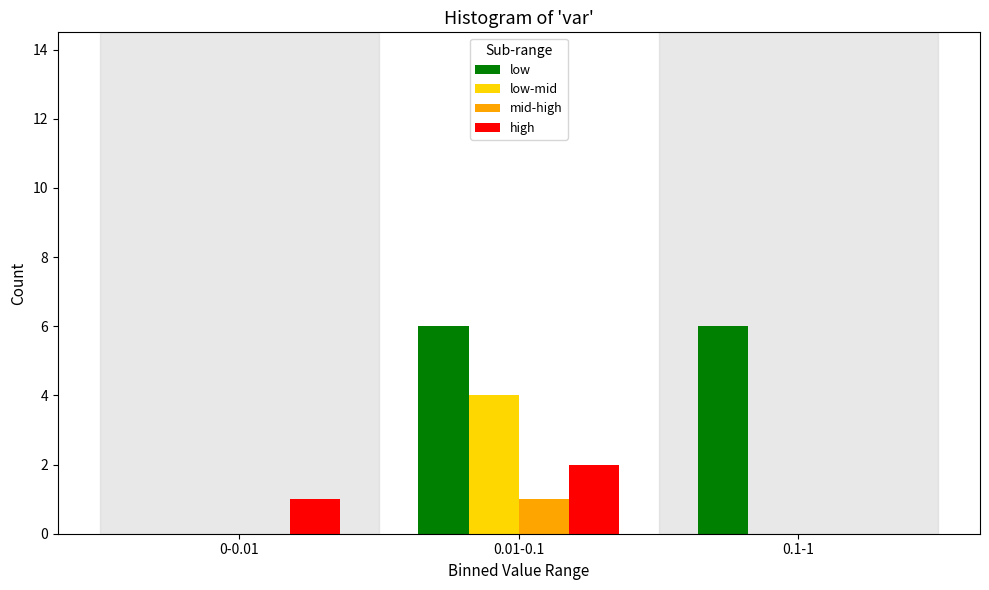

Reading left to right, list all the values displayed in this chart.

low: 0-0.01=0	0.01-0.1=6	0.1-1=6
low-mid: 0-0.01=0	0.01-0.1=4	0.1-1=0
mid-high: 0-0.01=0	0.01-0.1=1	0.1-1=0
high: 0-0.01=1	0.01-0.1=2	0.1-1=0